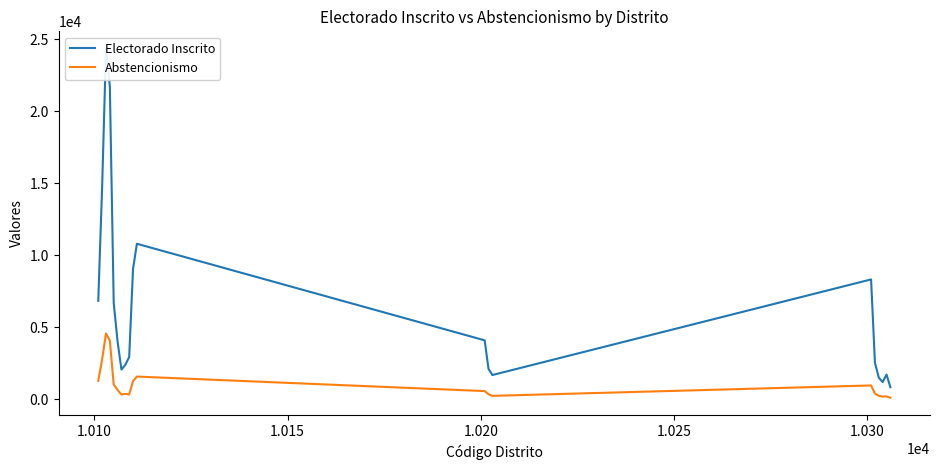

What is the highest value of the Abstencionismo series?

4574